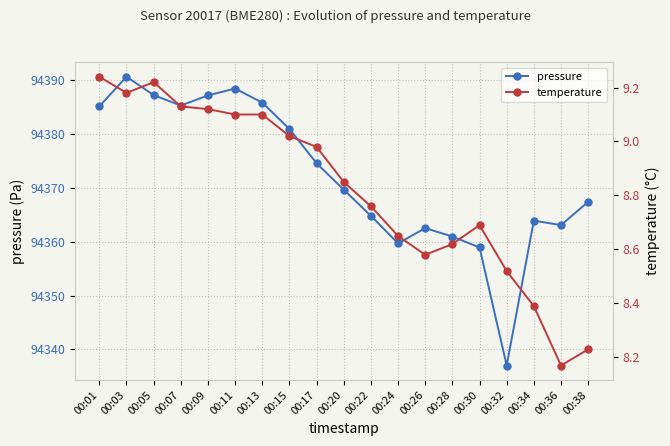

What is the sum of all temperature values?

167.6